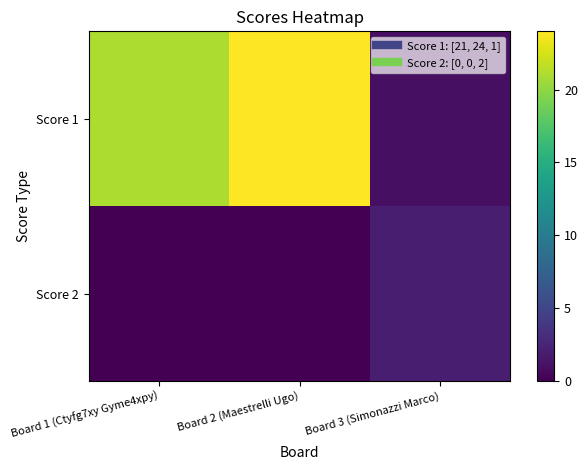

Which series has the widest spread of values?

Score 1